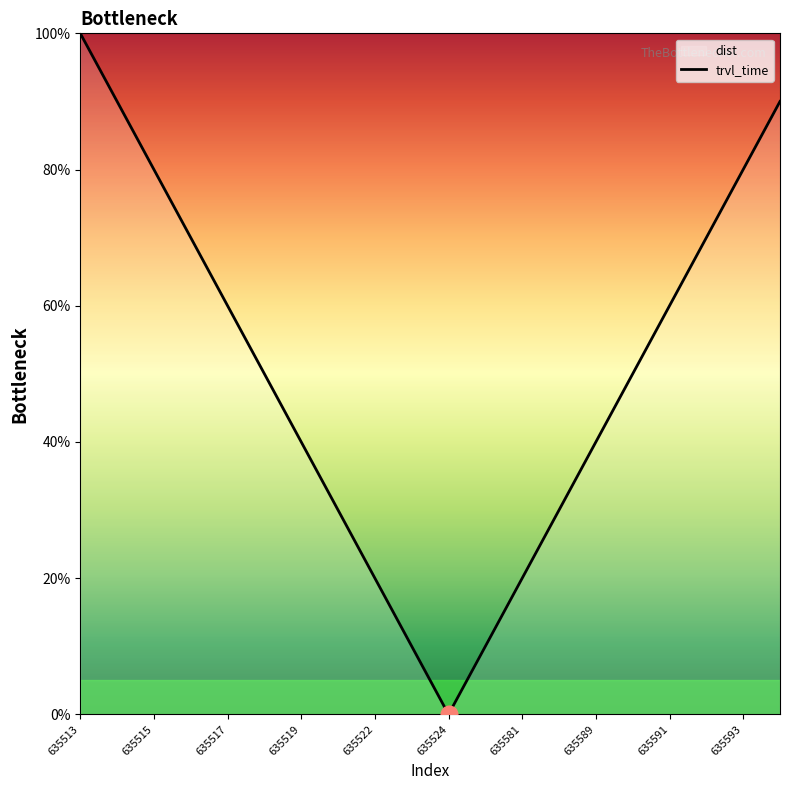

At which label does the data first exceed 50?

635513